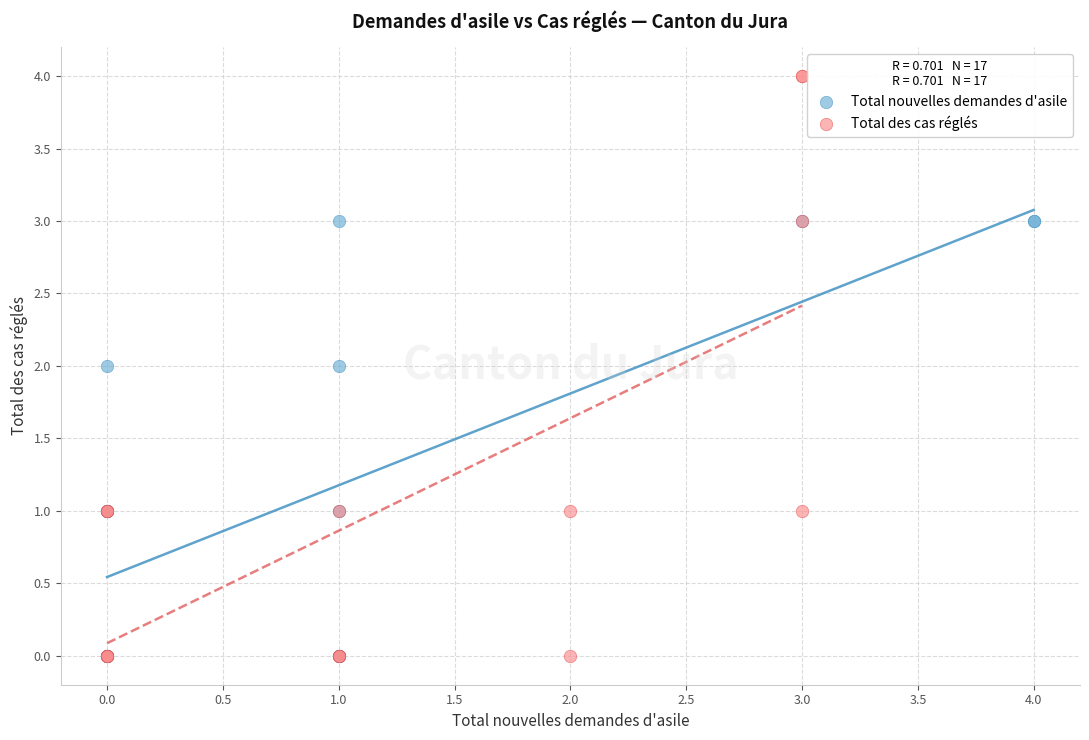

Which series has the largest Y range (max minus min)?

Total des cas réglés